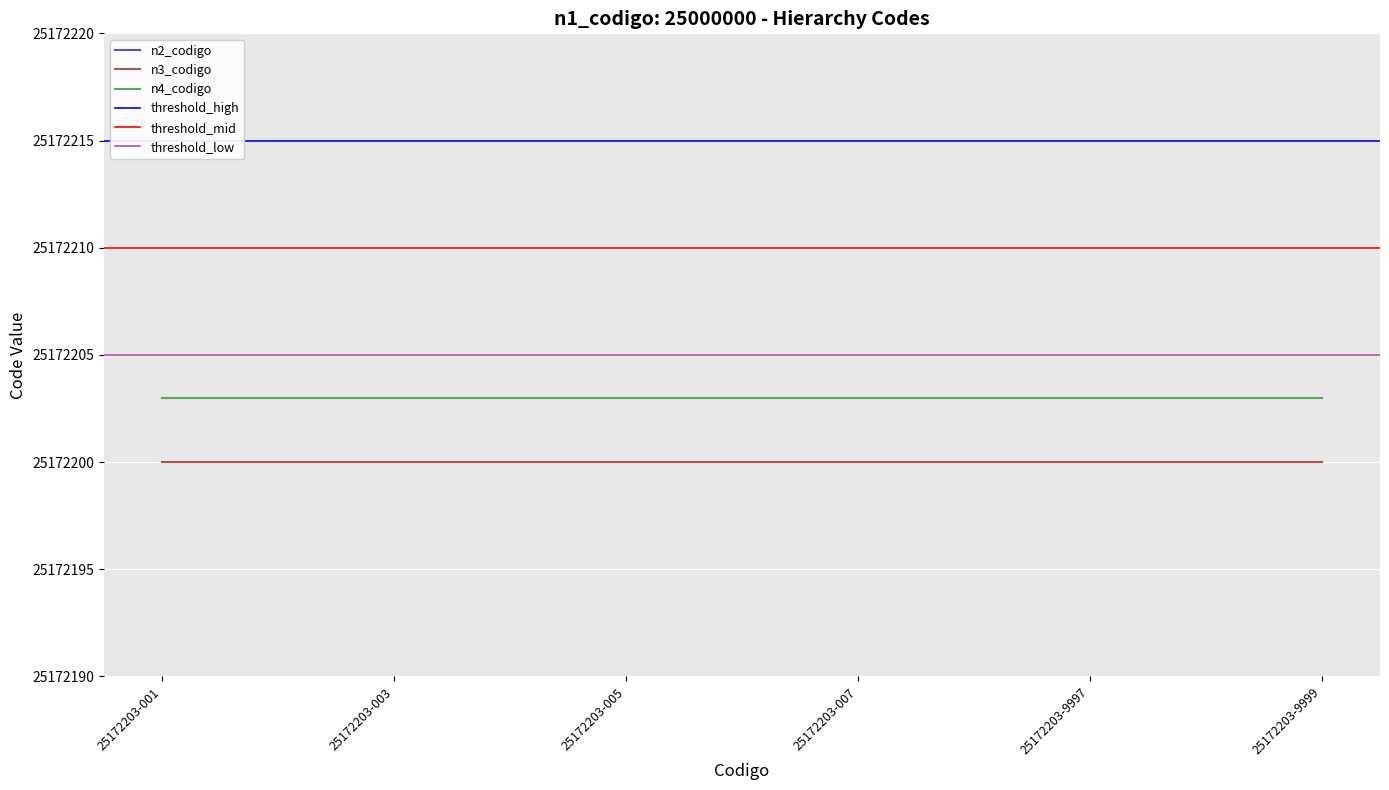

Which series has the largest total across all categories?

n4_codigo